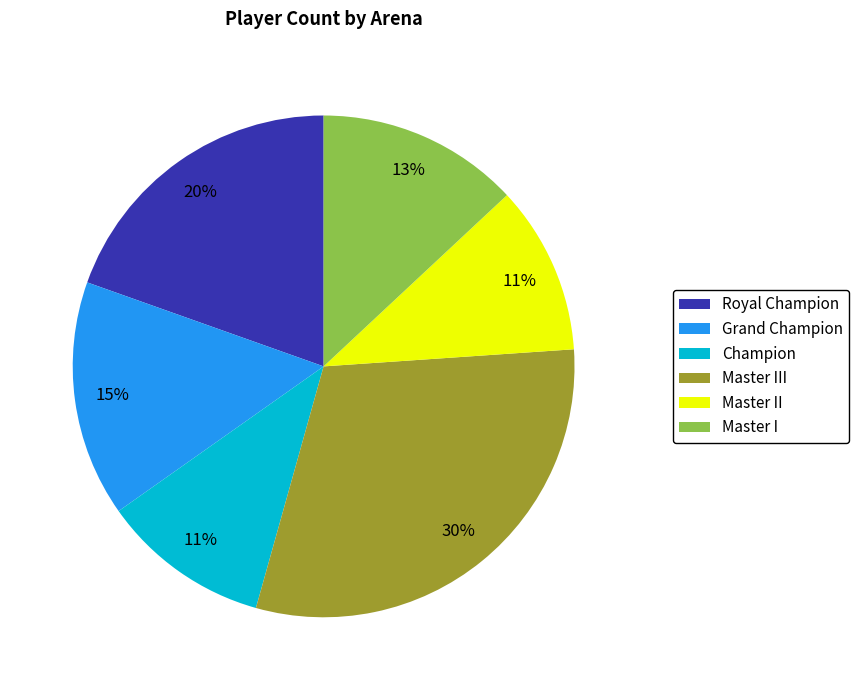

How many slices are in this pie chart?

6